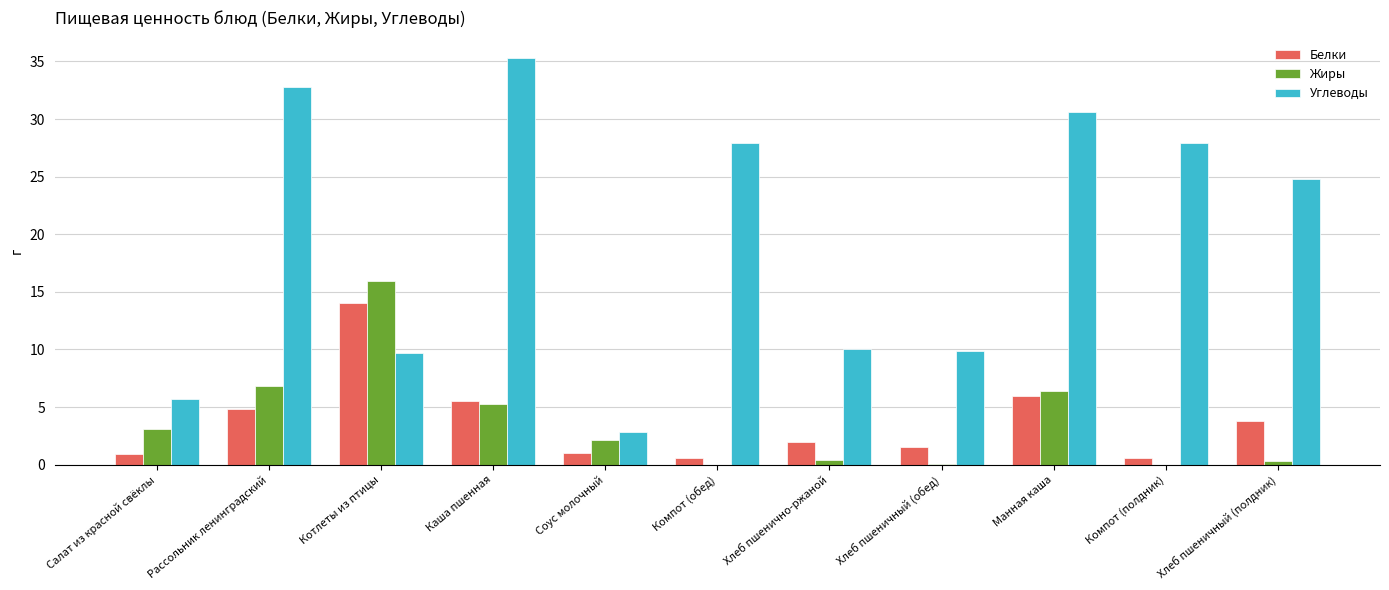

At which category is the sum across all series the highest?

Каша пшенная